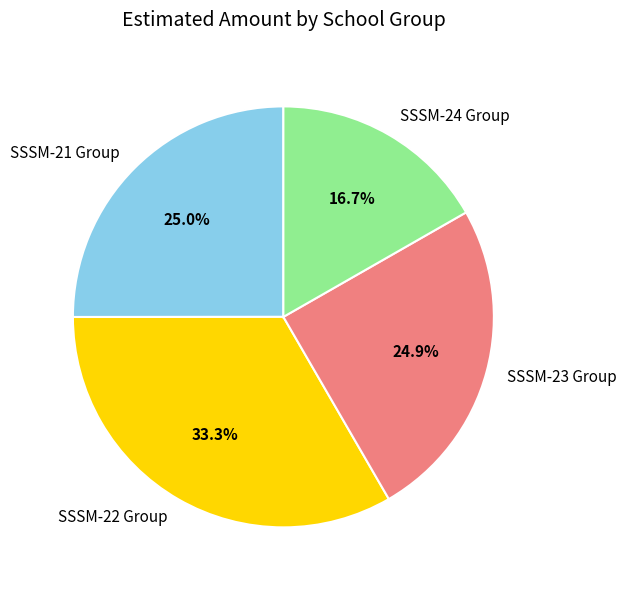

Count the number of slices in the pie.

4